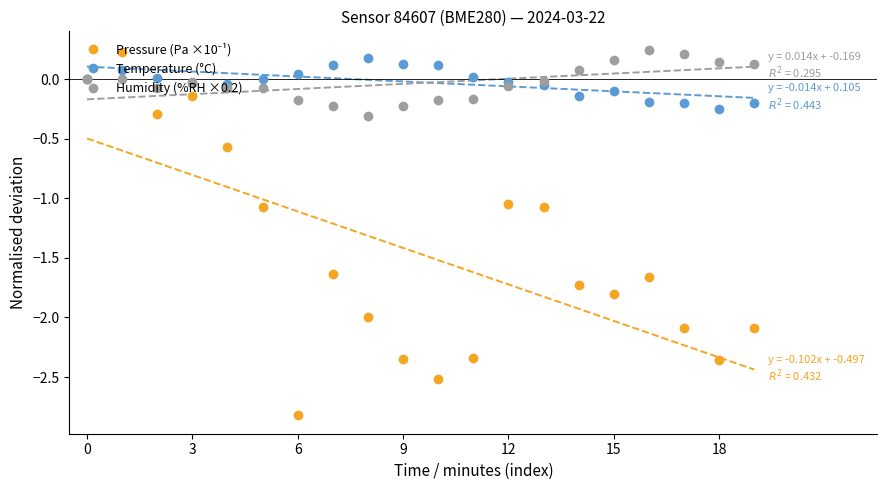

In Pressure (Pa ×10⁻¹), how many points are lower than both neighbors (excluding endpoints)?

5